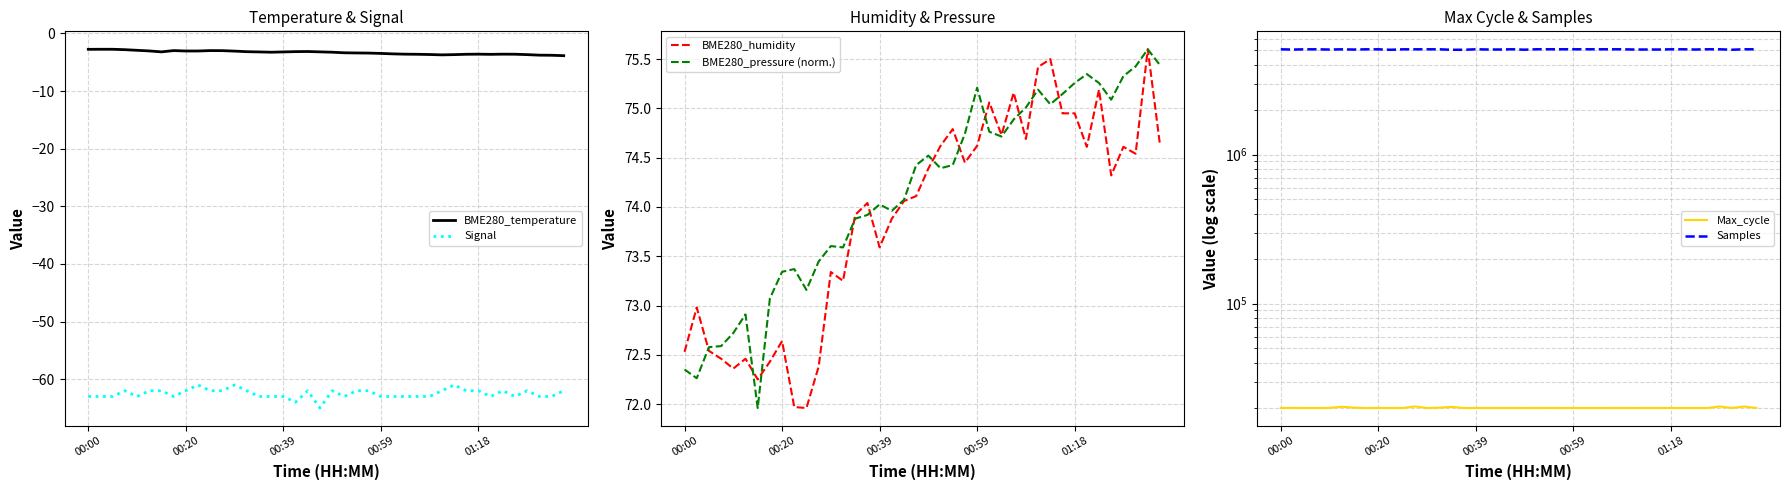

What is the minimum value for BME280_temperature?

-3.9